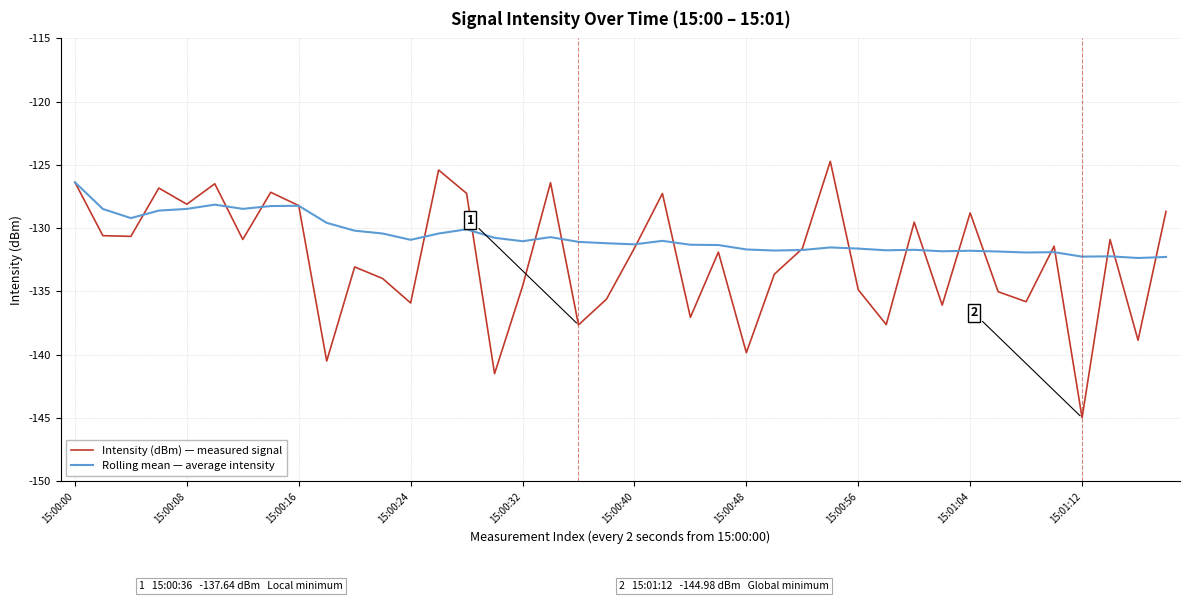

Which series has the largest total across all categories?

Rolling mean — average intensity